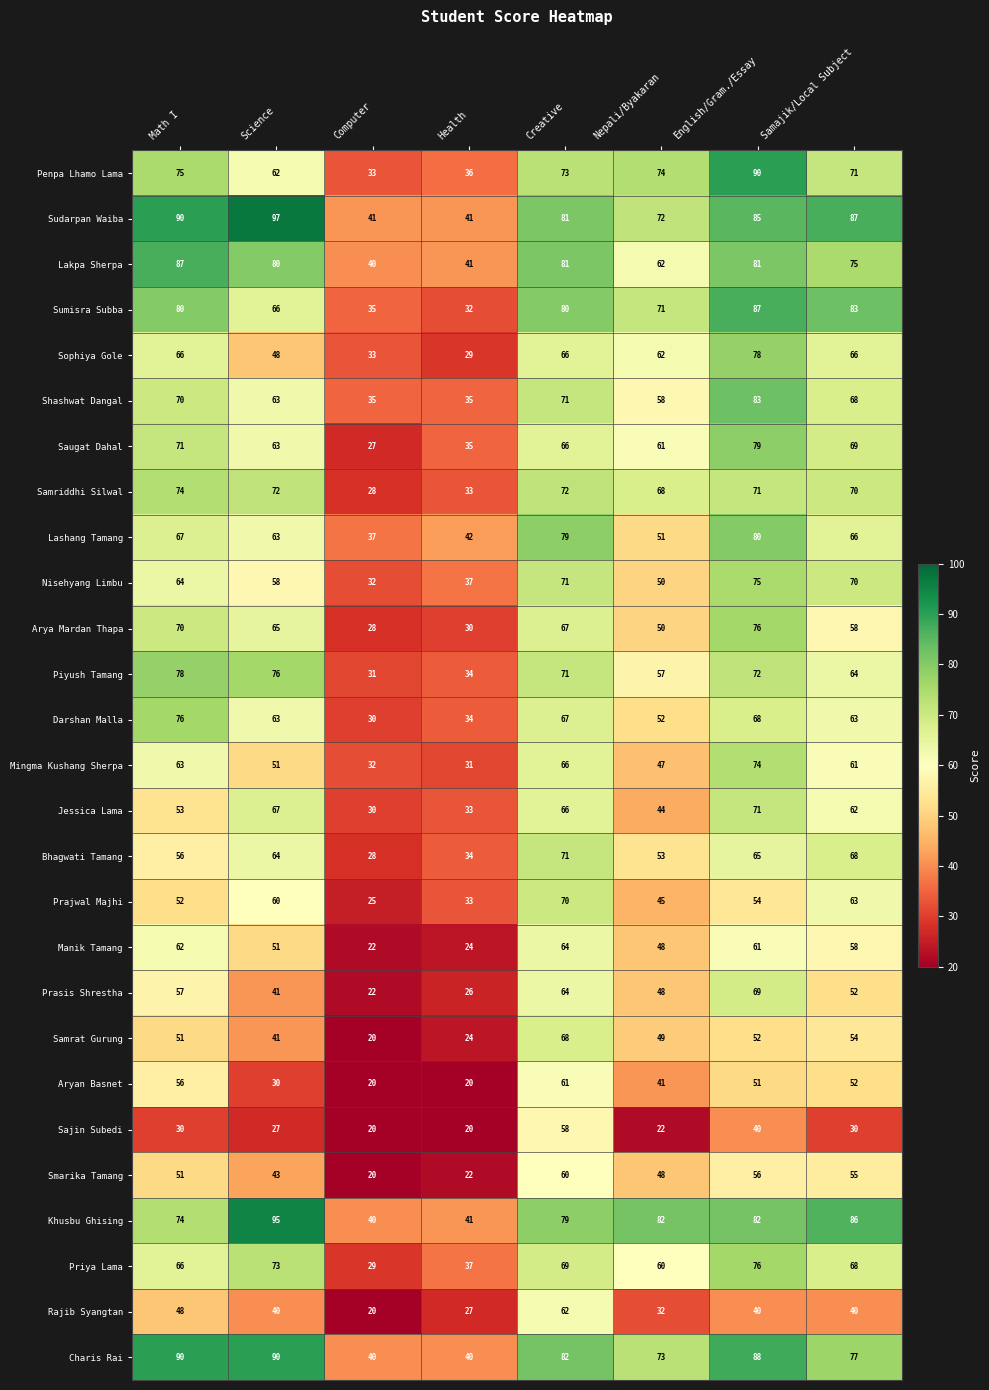

Is it true that Saugat Dahal equals 61 at Nepali/Byakaran?

True